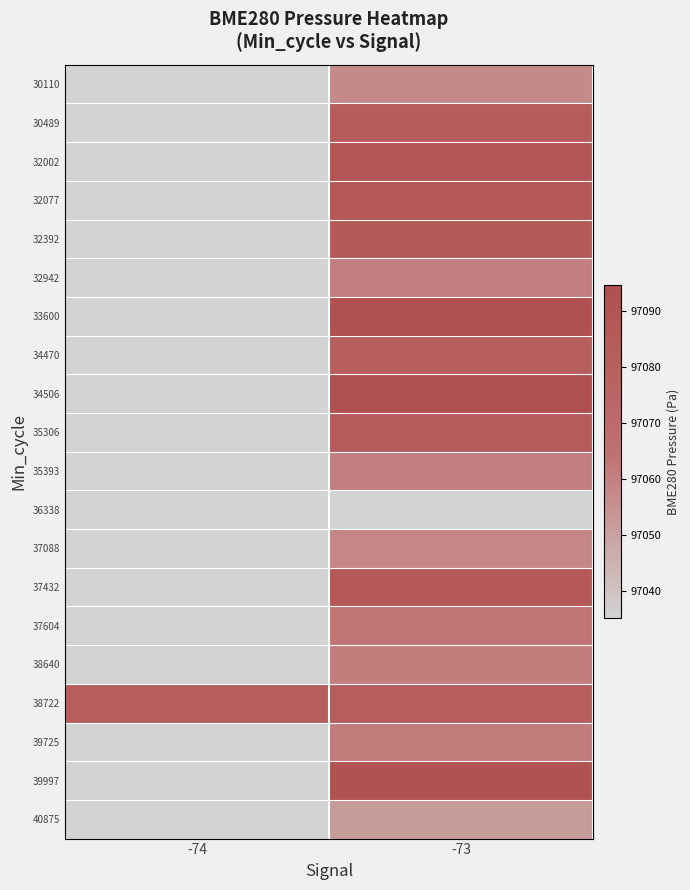

What value does the 37432 series have at -73?

97086.6